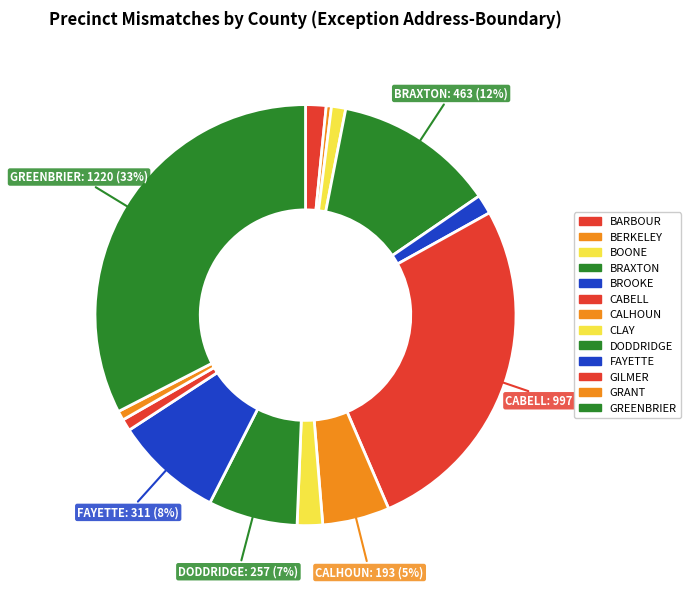

How many slices are in this pie chart?

13